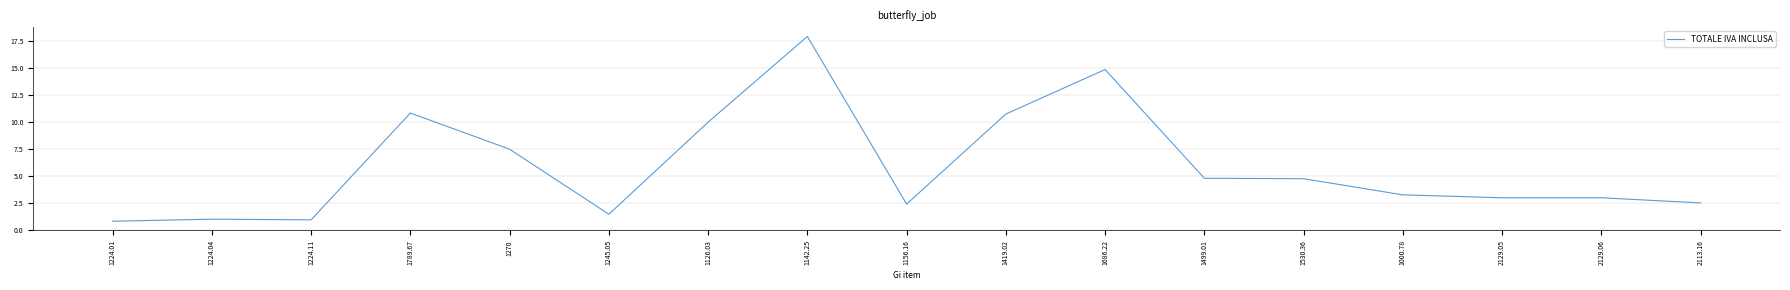

What is the average value?

5.9